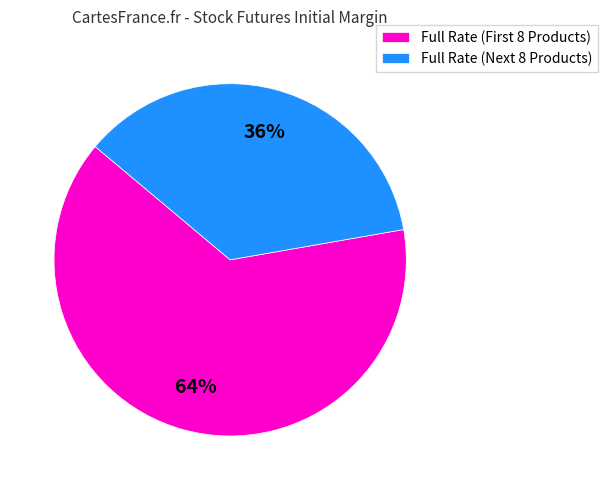

Rank the categories by value from highest to lowest.

Full Rate (First 8 Products), Full Rate (Next 8 Products)